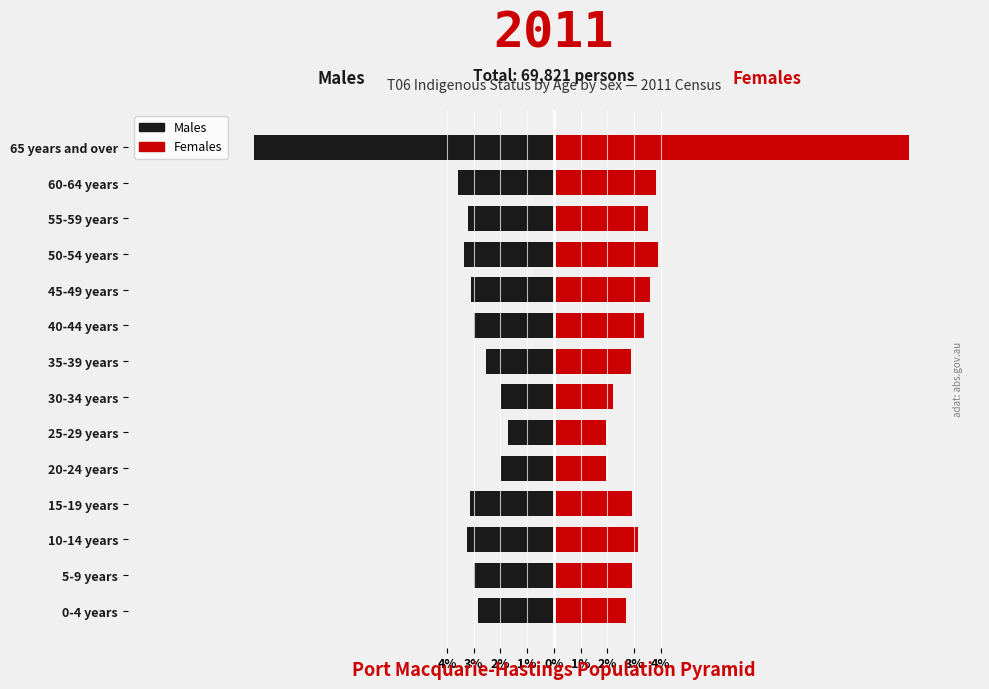

Rank the series at 0% from highest to lowest value.

Females, Males